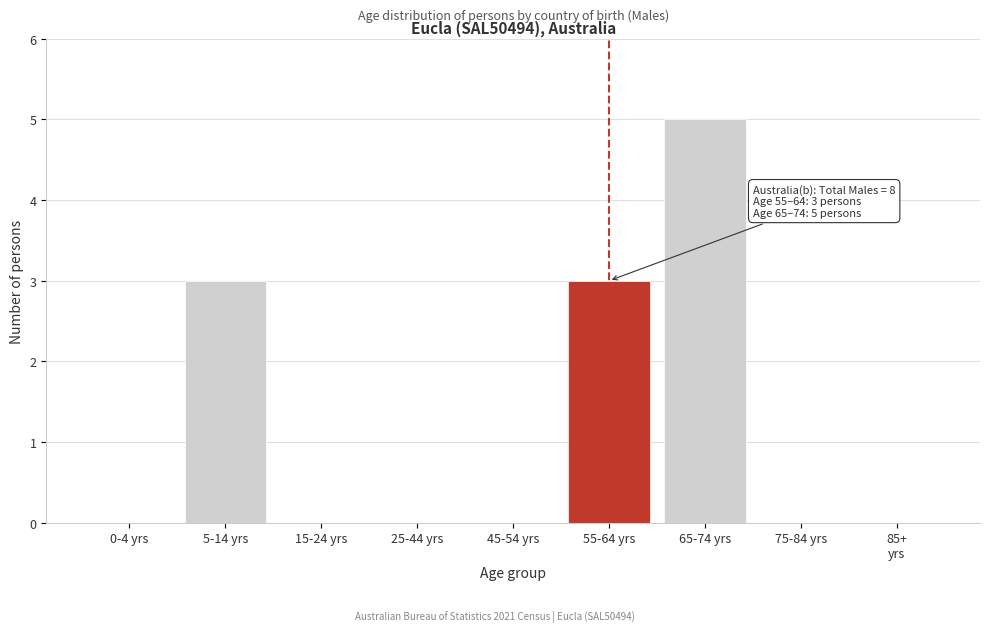

What is the sum of all values?

11